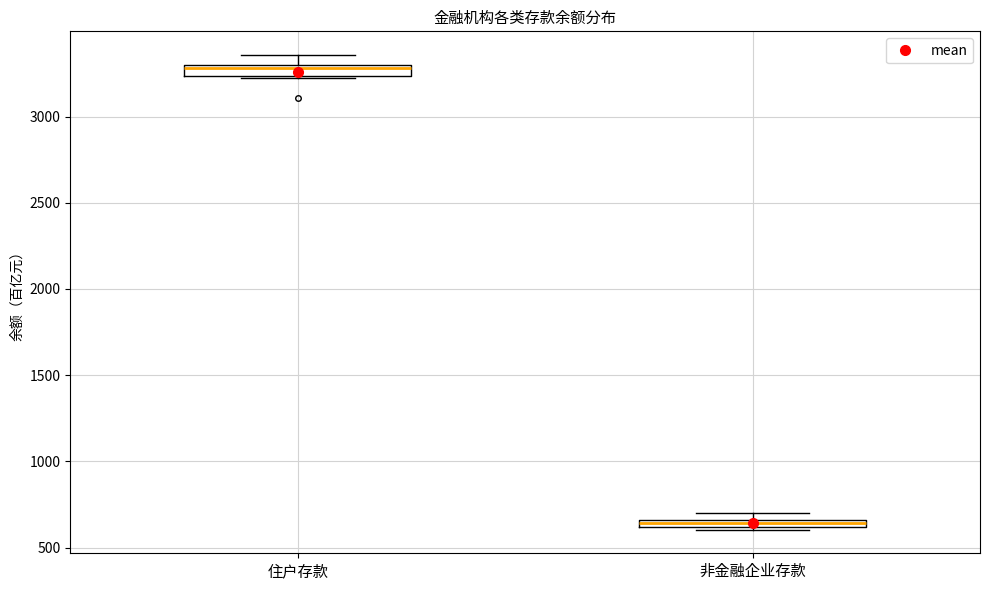

Which box has the highest median line?

住户存款